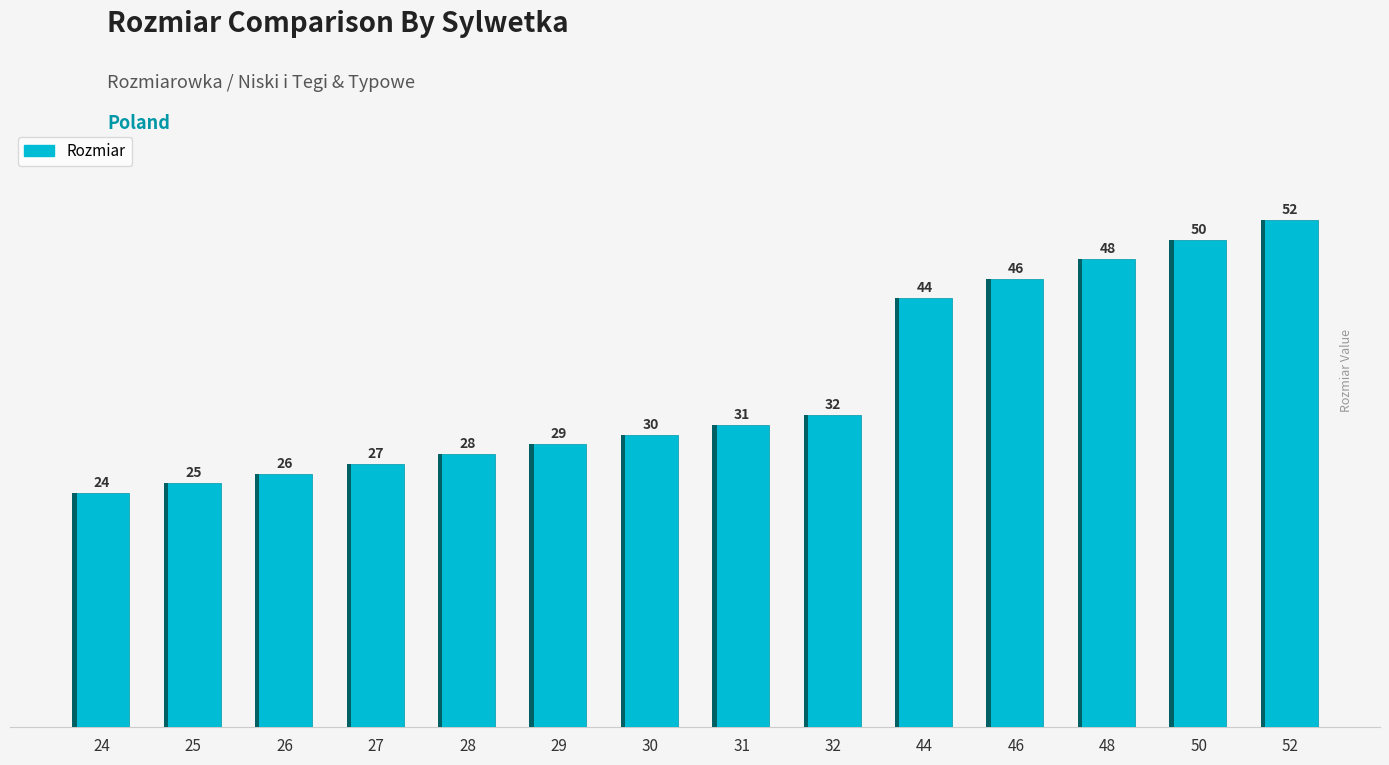

What value does the data have at 25, to the nearest 10?

20